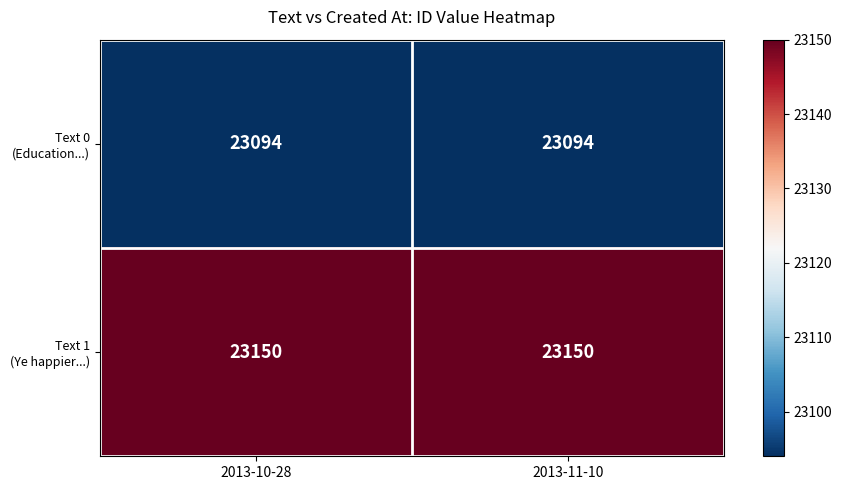

What is the difference between the highest and lowest values at 2013-11-10?

56